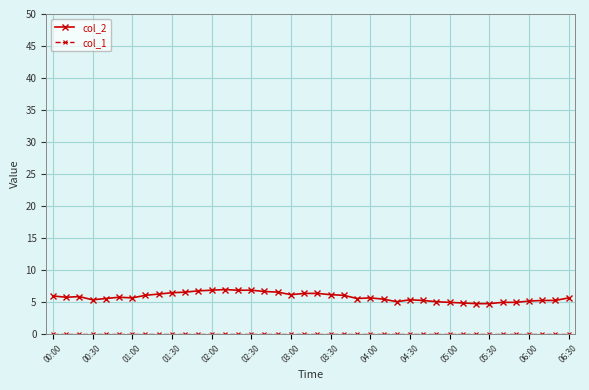

True or false: col_2 has more than 2 points higher than both neighbors.

True